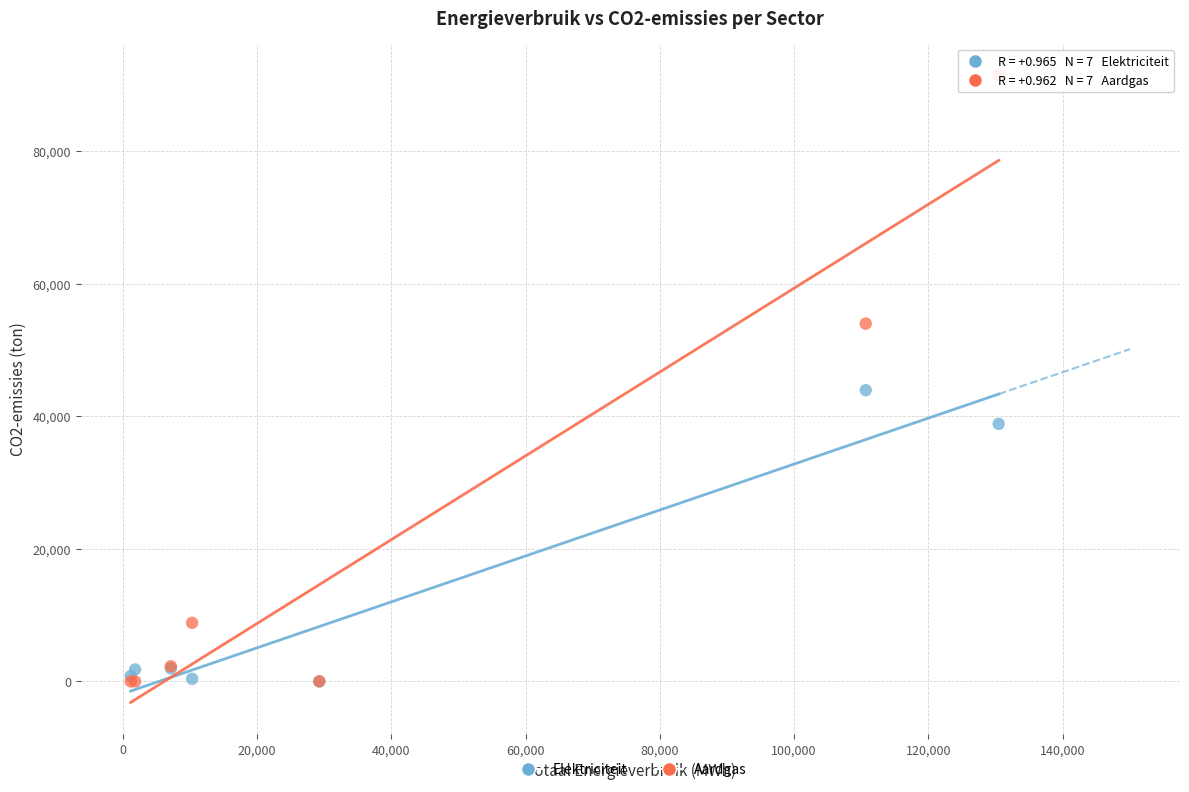

In the Elektriciteit series, what Y value is closest to 21960?

38837.9